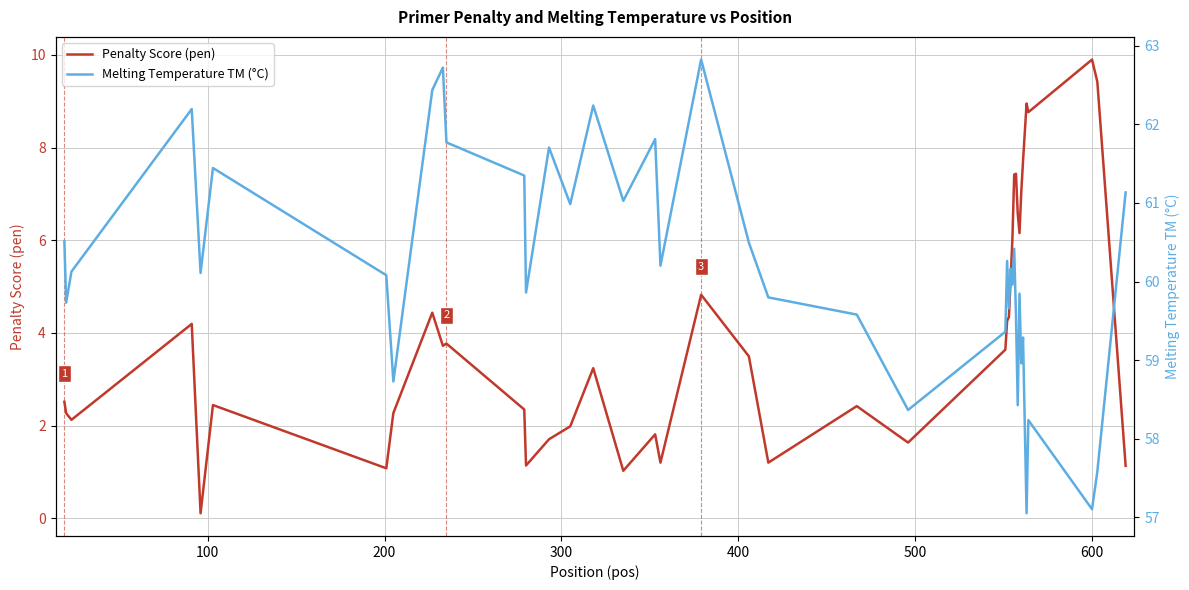

What is the highest value of the Penalty Score (pen) series?

9.9